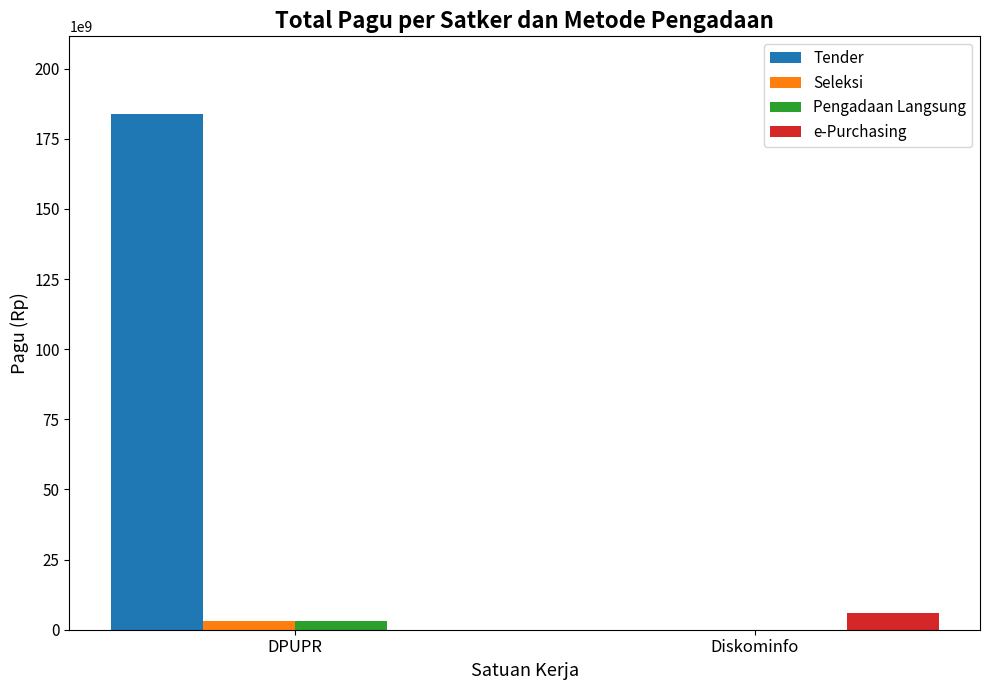

How many categories are shown in the chart?

2